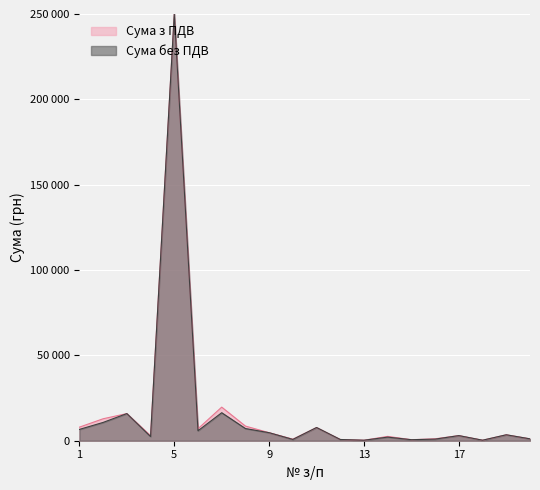

What is the maximum value for Сума з ПДВ?

250000.0